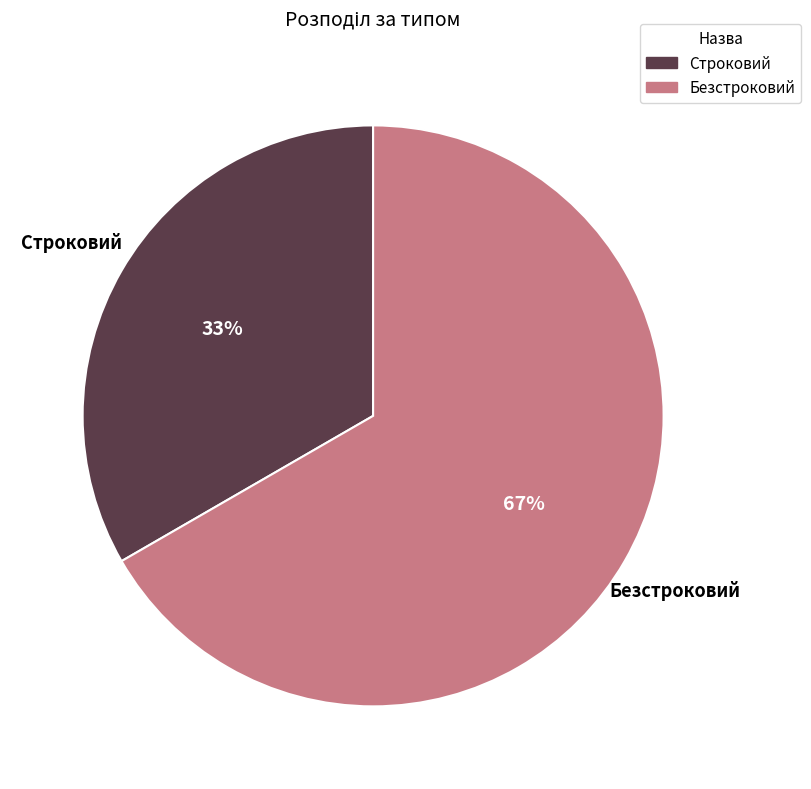

To the nearest percent, what percentage of the pie is Строковий?

33%